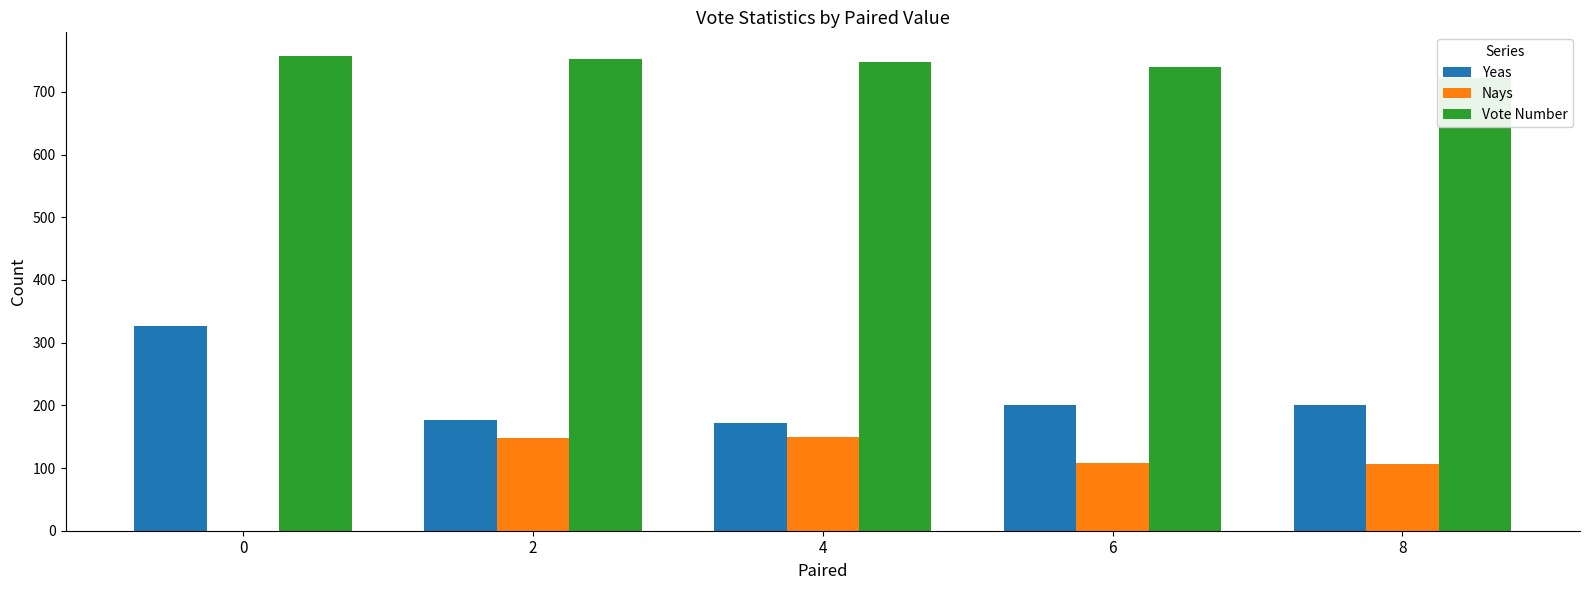

Rank the categories by Yeas value from lowest to highest.

4, 2, 6, 8, 0